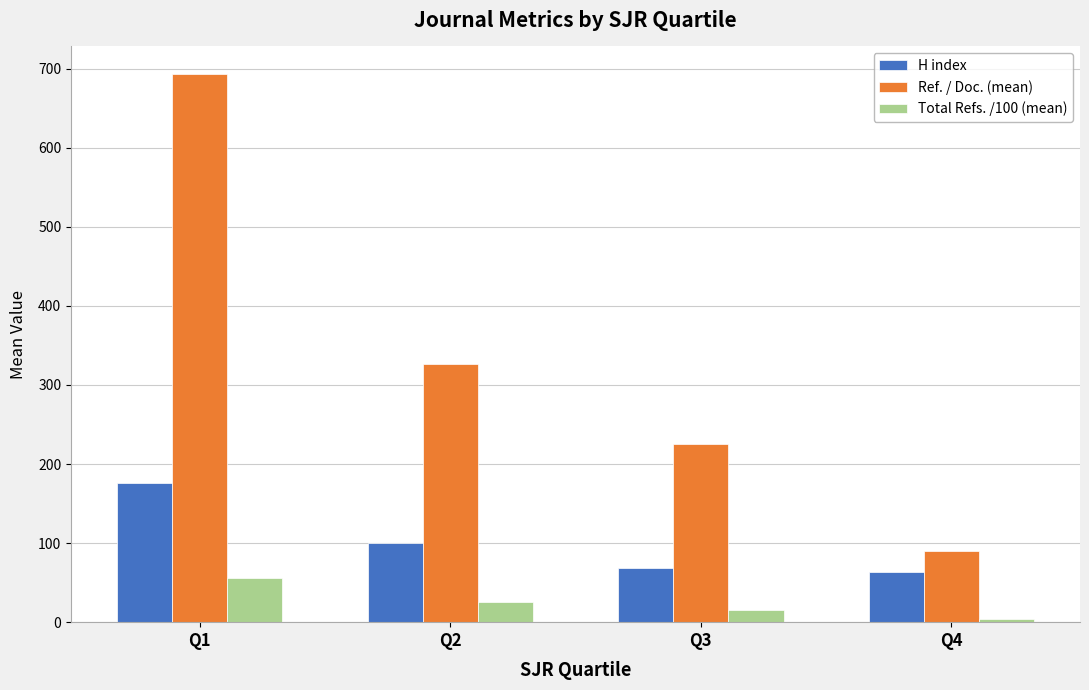

Count the number of categories in the chart.

4